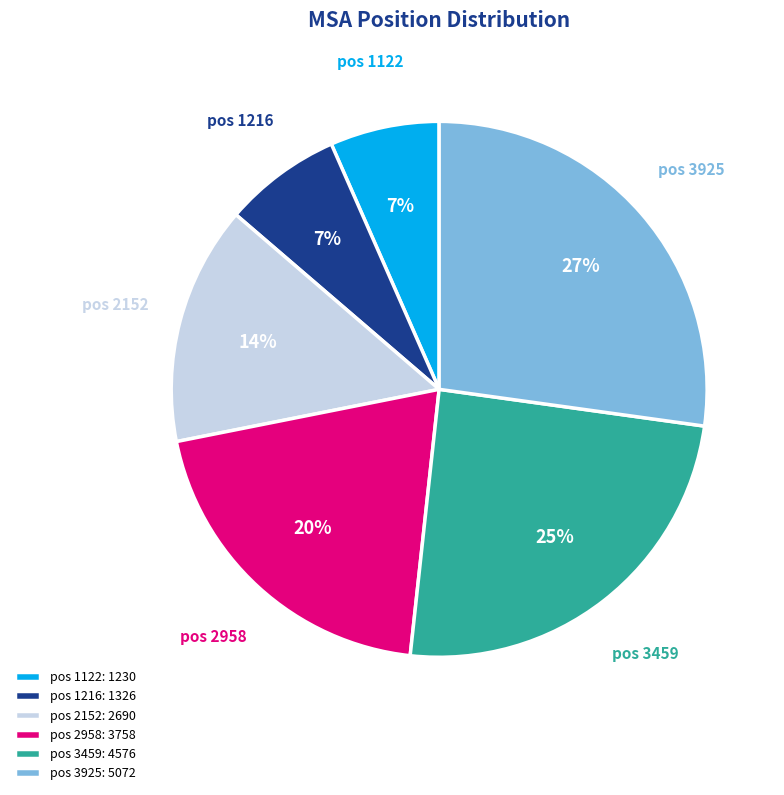

How many slices are in this pie chart?

6